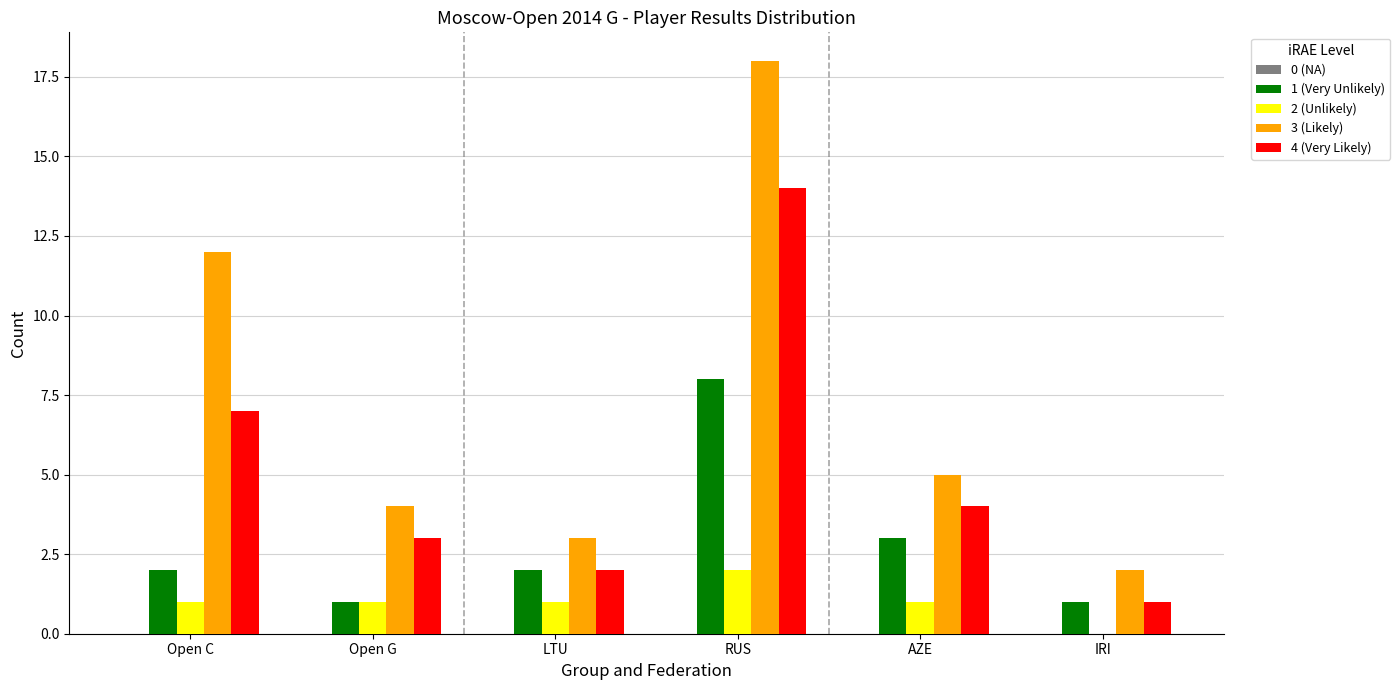

What is the total value across all series at Open G?

9